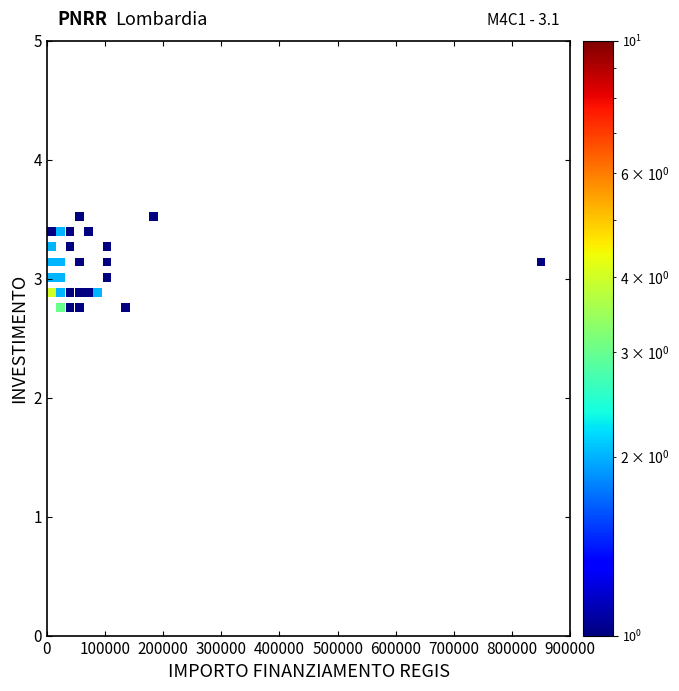

What is the range of Y values (max minus min)?

0.8